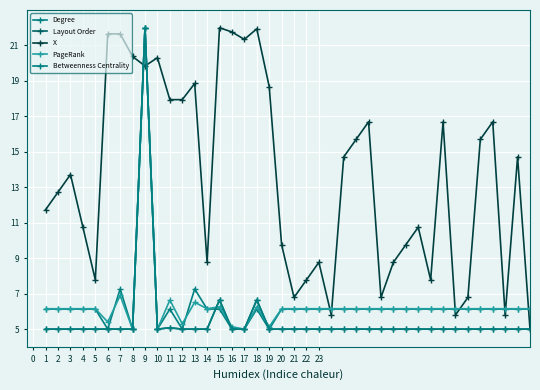

What is the value of the Layout Order point at the 36th from the left?

5.0